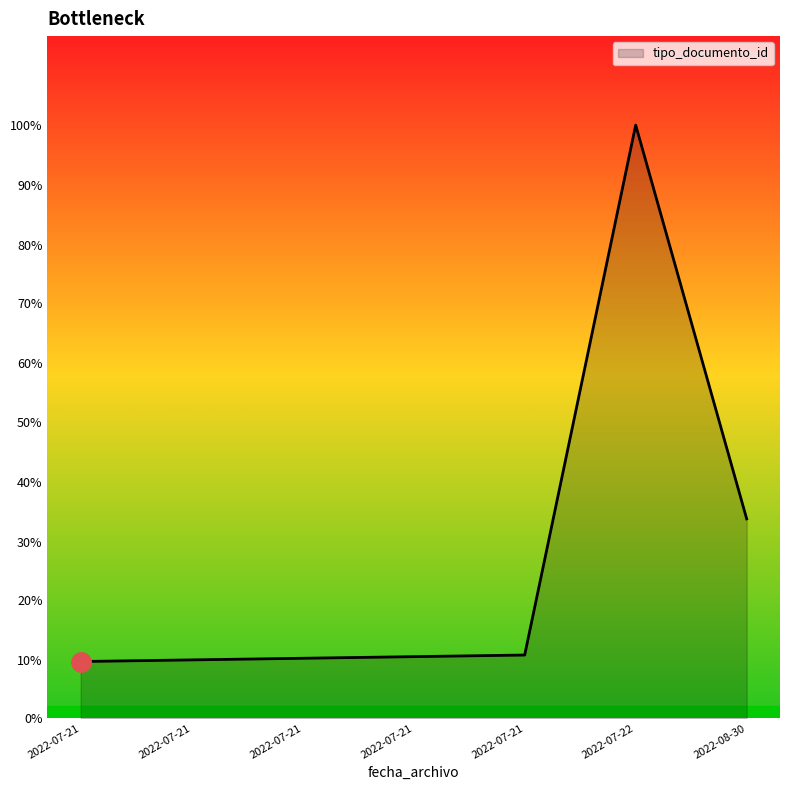

At which category does the chart reach its minimum across all series?

2022-07-21